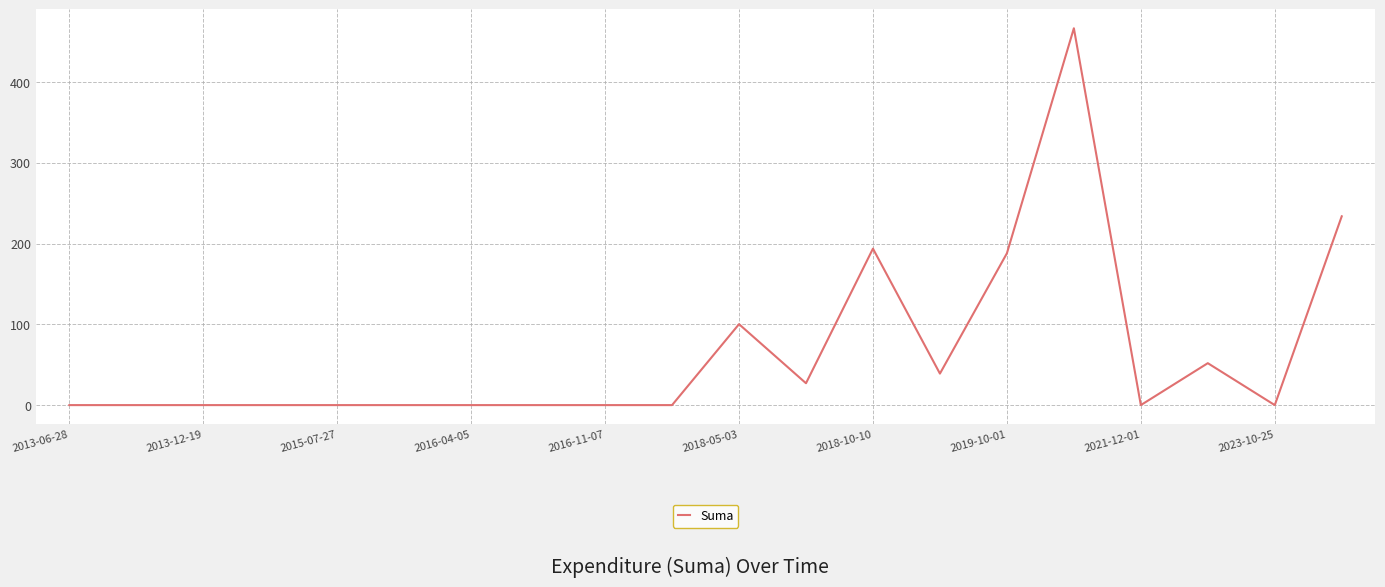

Reading left to right, transcribe all the data shown in this chart.

0.0	0.0	0.0	0.0	0.0	0.0	0.0	0.0	0.0	0.0	100.2	27.1	193.7	39.0	187.9	466.5	0.0	51.9	0.0	233.7